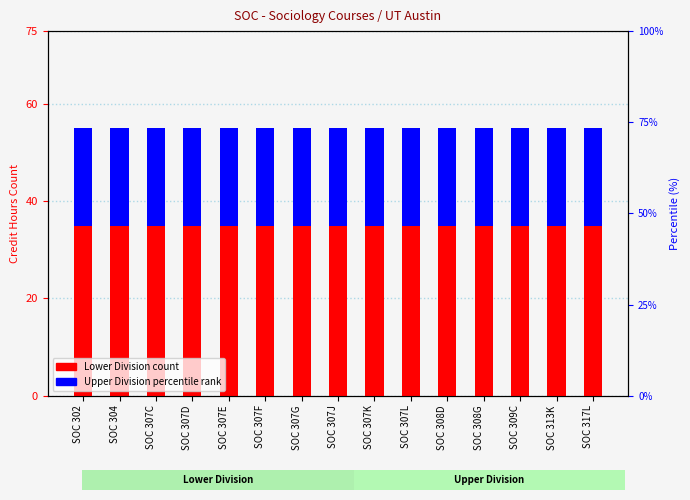

What is the smallest value displayed?

20